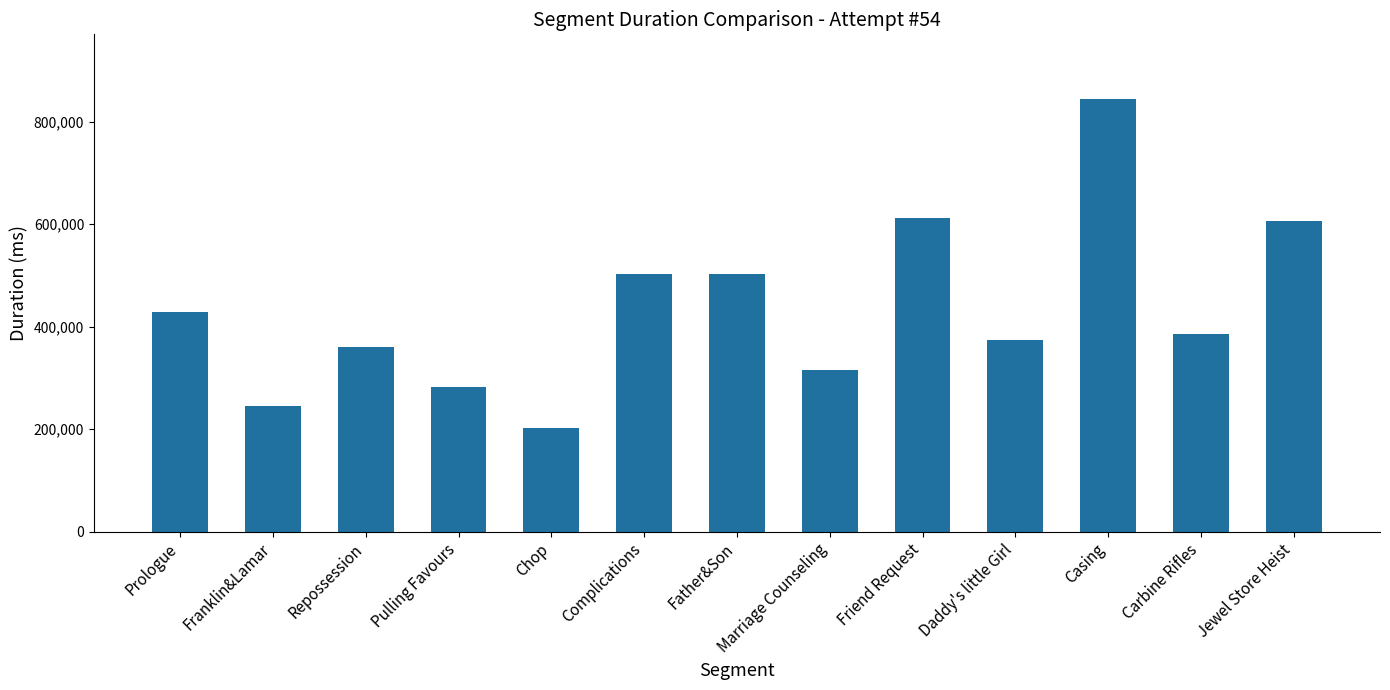

What is the label of the 9th bar from the right?

Chop